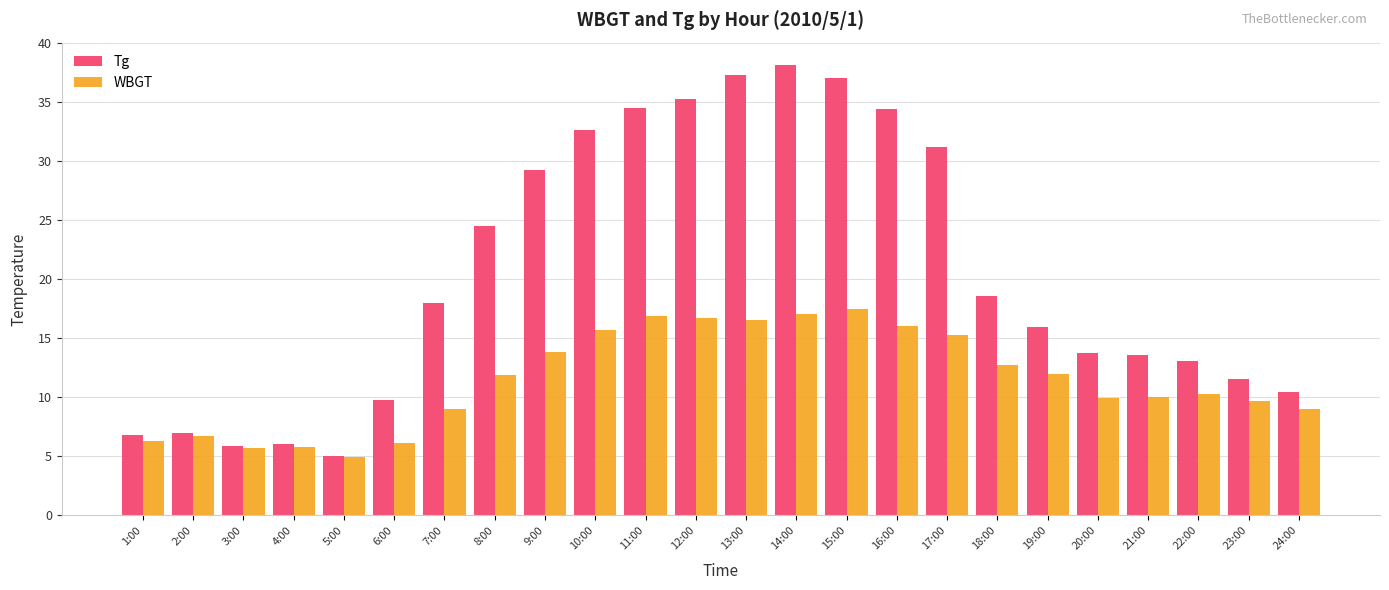

At which label does WBGT first exceed 11?

8:00